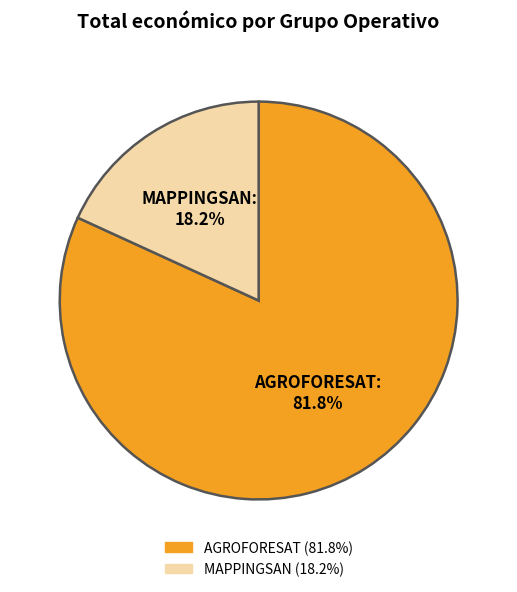

Does MAPPINGSAN account for over 50% of the chart?

No